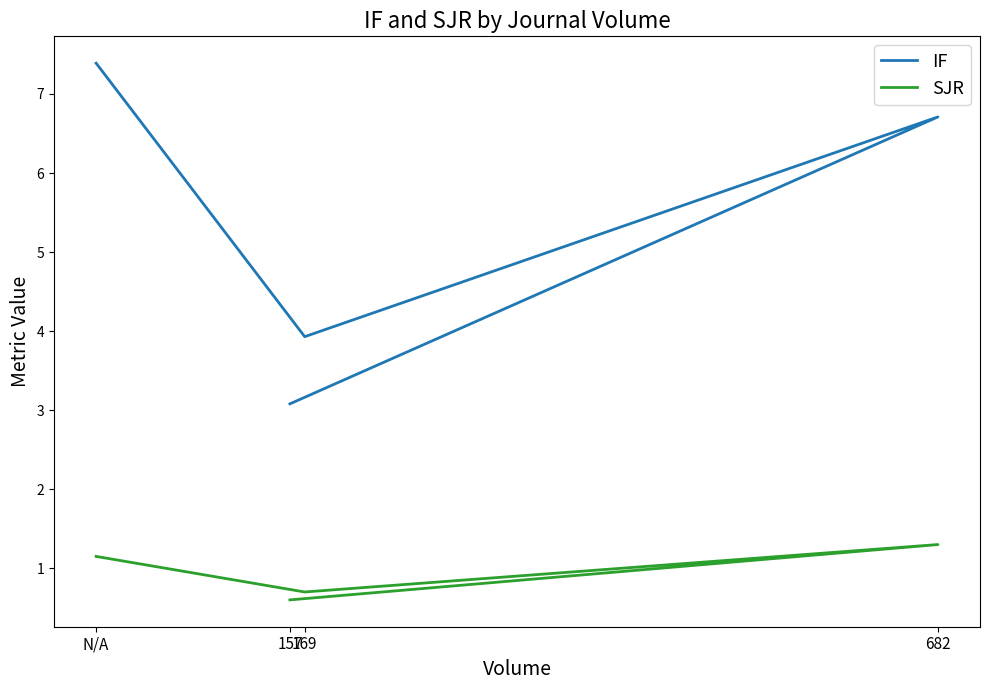

What is the spread (max minus min) of values at 169?

3.2